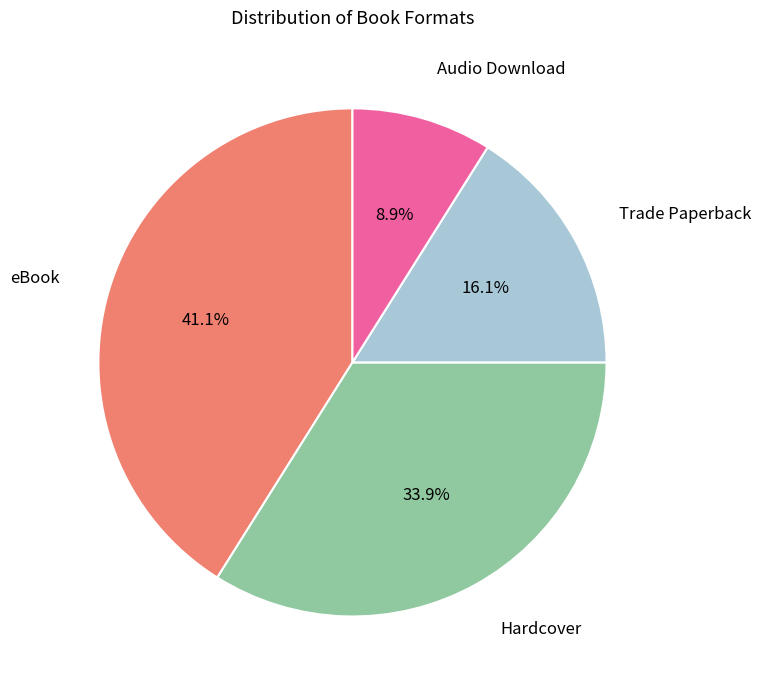

To the nearest percent, what is the combined percentage of Trade Paperback and Audio Download?

25%